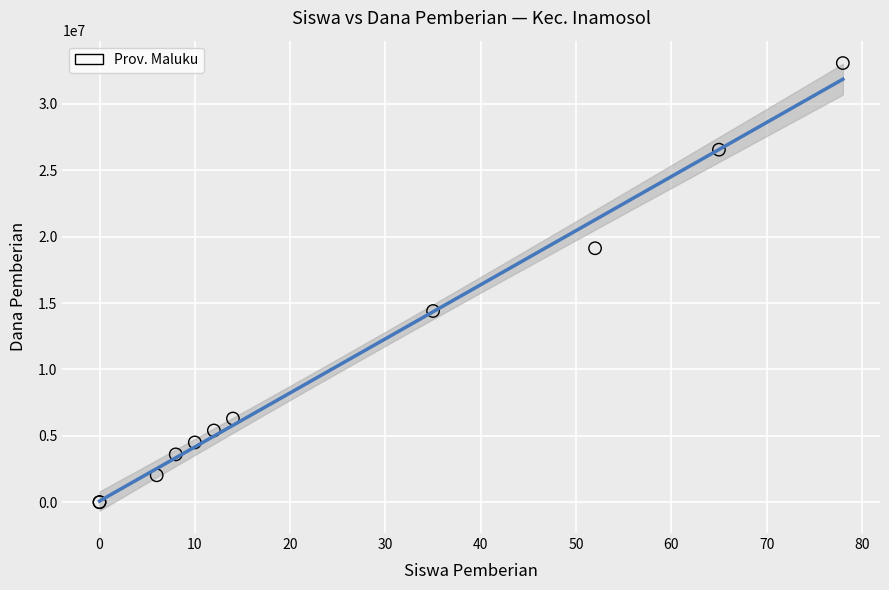

What Y value in the scatter plot is closest to 16537500?

14400000